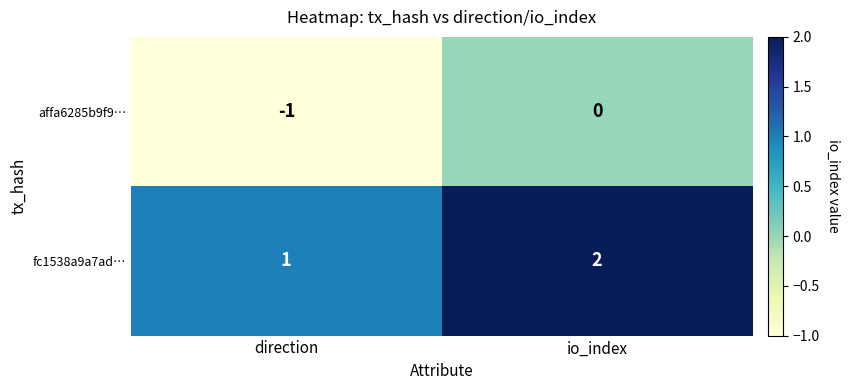

The value of fc1538a9a7ad… at direction is 0. True or false?

False